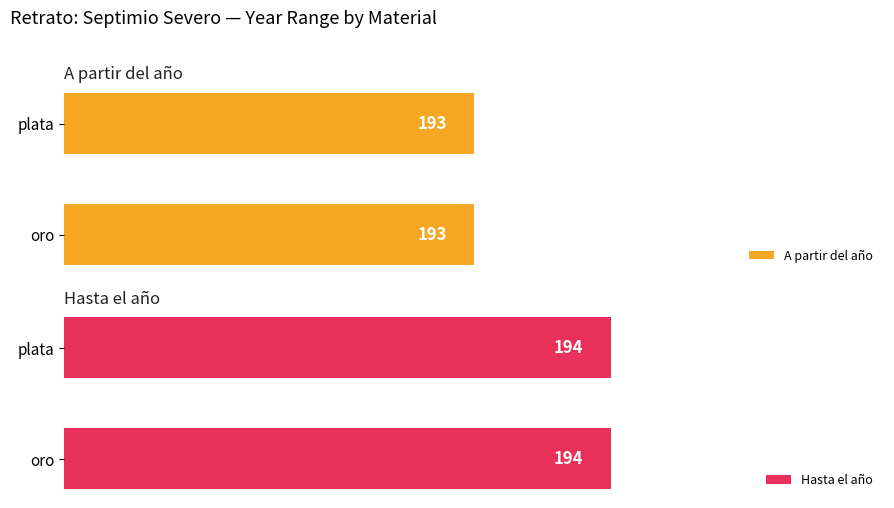

List the series in order of their peak value, lowest first.

A partir del año, Hasta el año